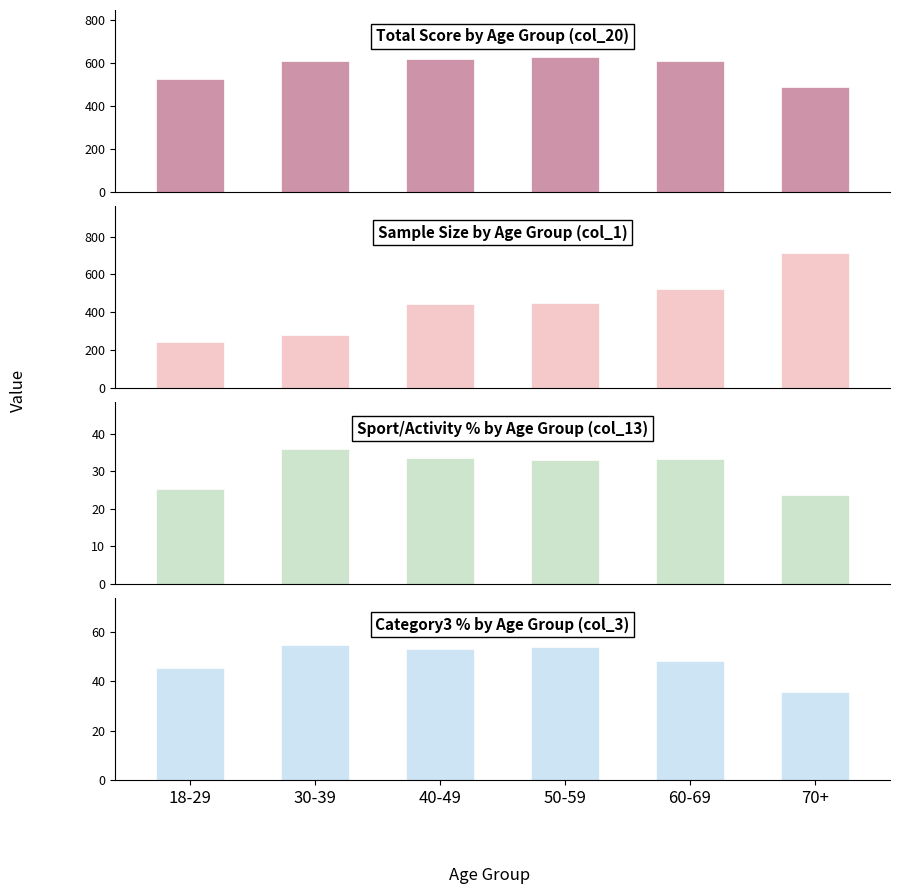

Between 30-39 and 40-49, which series saw the biggest shift?

col_1 (N)